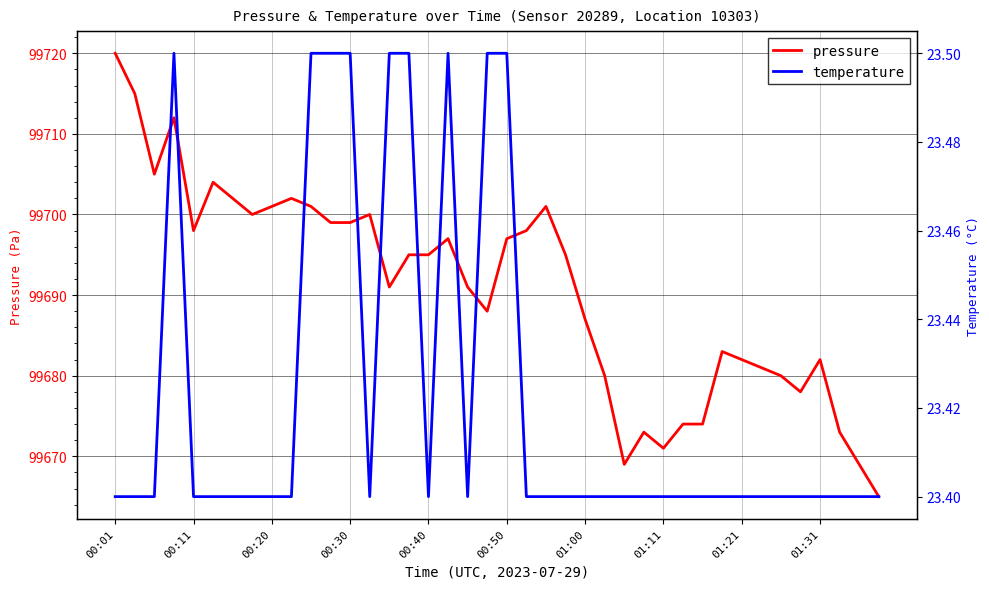

Is it true that pressure equals 36587.8 at 00:50?

False